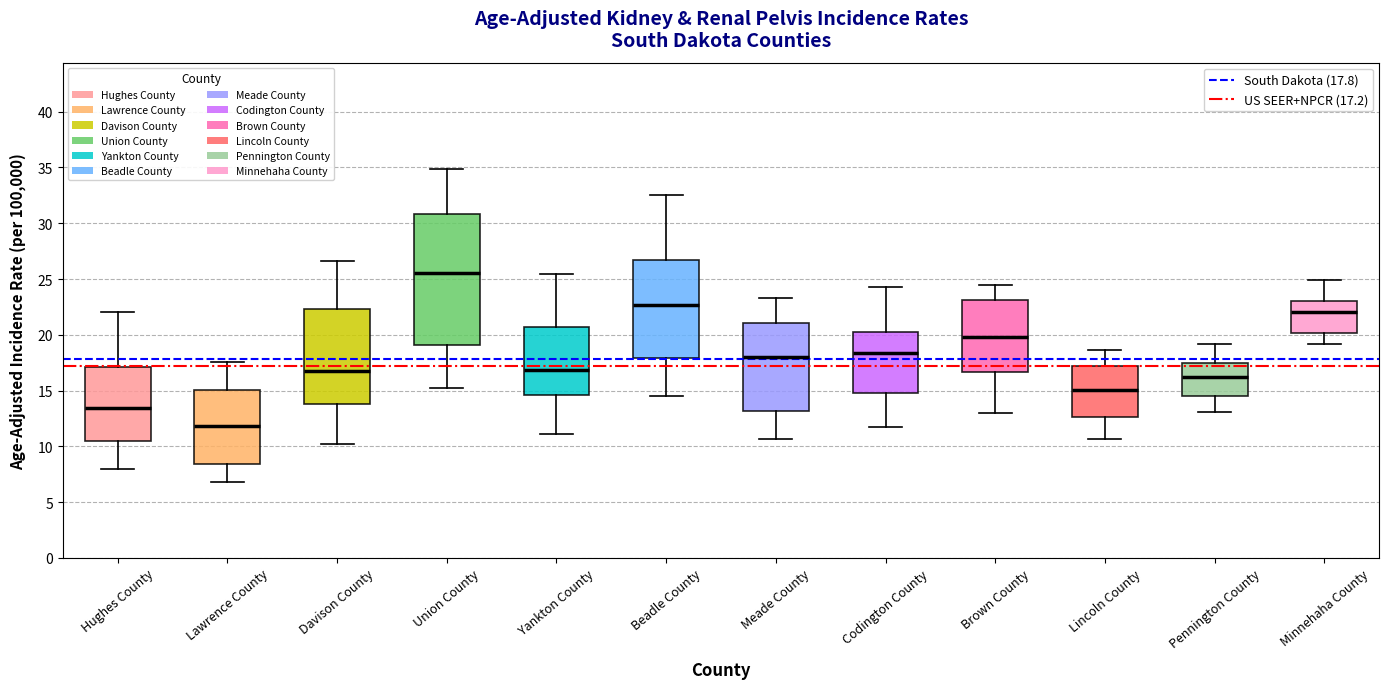

Reading left to right, transcribe this box plot: for each box, give where its median line is, the range the box spans, and where its two whiskers end, as read against the y-axis. The values are not printed on the chart, so give them approximately, as read against the axis.

Hughes County: median 13.5, box 10.5 to 17.0, whiskers 8.0 to 22.0
Lawrence County: median 12.0, box 8.5 to 15.0, whiskers 7.0 to 17.5
Davison County: median 17.0, box 14.0 to 22.5, whiskers 10.0 to 26.5
Union County: median 25.5, box 19.0 to 31.0, whiskers 15.5 to 35.0
Yankton County: median 17.0, box 14.5 to 20.5, whiskers 11.0 to 25.5
Beadle County: median 22.5, box 18.0 to 26.5, whiskers 14.5 to 32.5
Meade County: median 18.0, box 13.0 to 21.0, whiskers 10.5 to 23.5
Codington County: median 18.5, box 14.5 to 20.0, whiskers 11.5 to 24.0
Brown County: median 20.0, box 16.5 to 23.0, whiskers 13.0 to 24.5
Lincoln County: median 15.0, box 12.5 to 17.0, whiskers 10.5 to 18.5
Pennington County: median 16.5, box 14.5 to 17.5, whiskers 13.0 to 19.0
Minnehaha County: median 22.0, box 20.0 to 23.0, whiskers 19.0 to 25.0